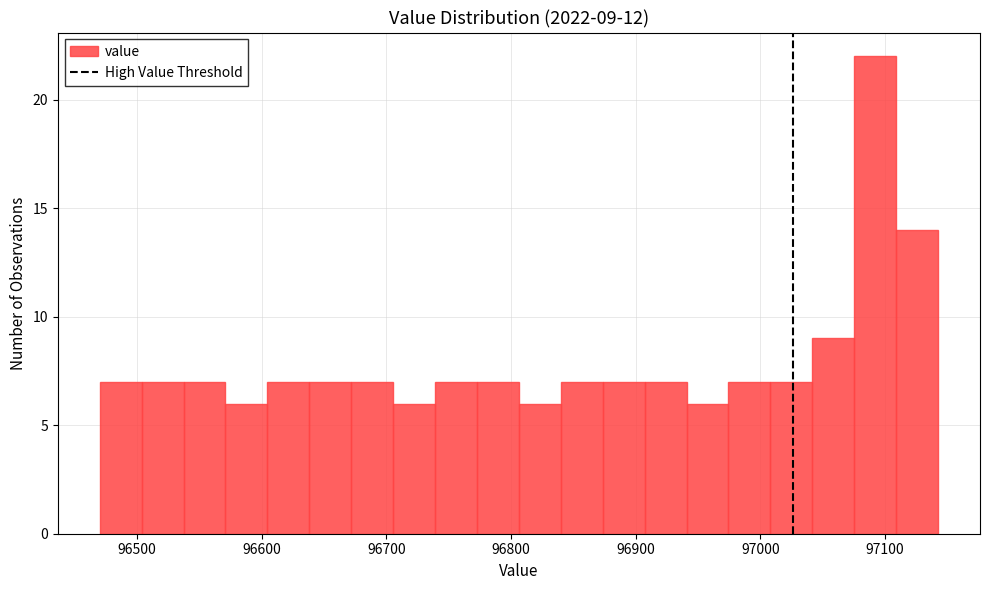

Around what value on the x-axis is the tallest bar? Give the approximate position of its centre, as read against the axis.

97090